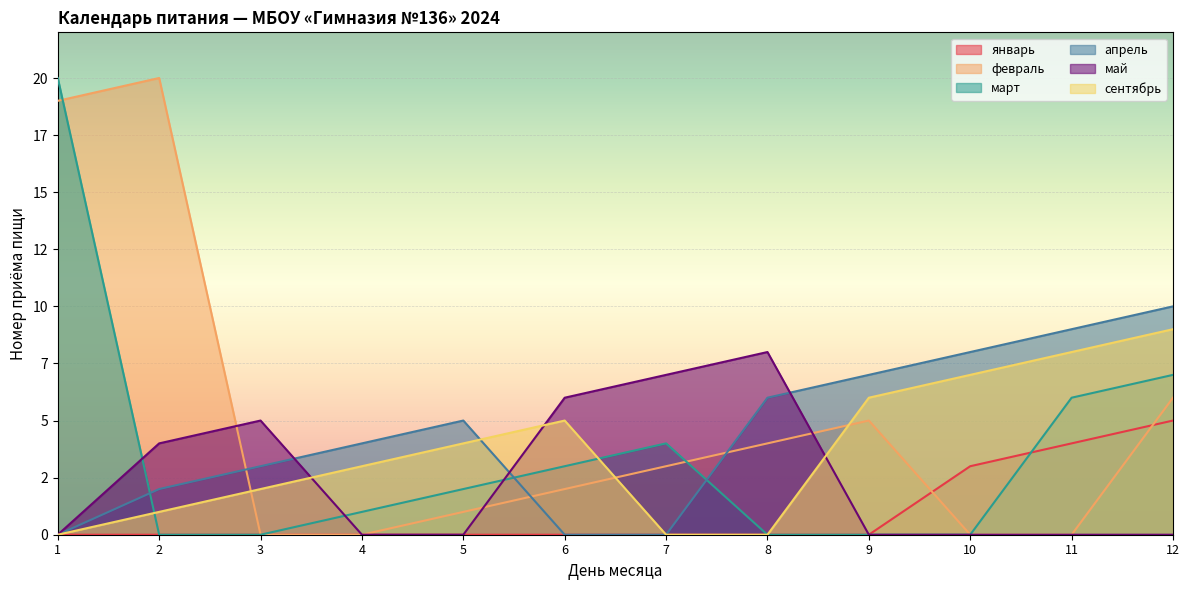

The value of март at 12 is 4. True or false?

False